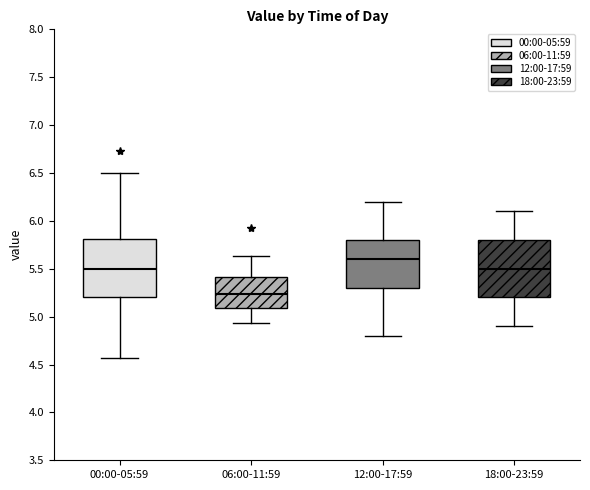

Where does the median line of the box for 18:00-23:59 sit on the y-axis? The values are not printed on the chart, so give them approximately, as read against the axis.

5.50